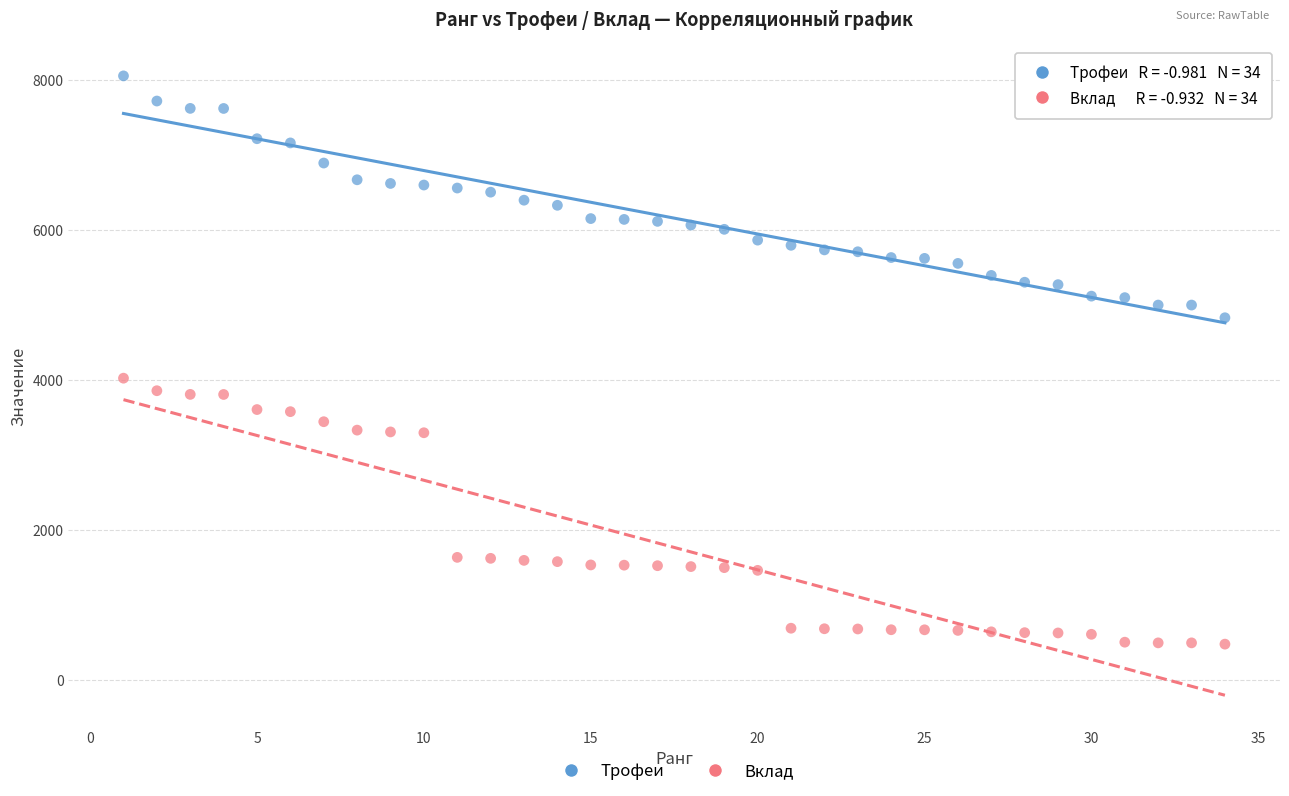

Across all series, what Y value is closest to 4268?

4026